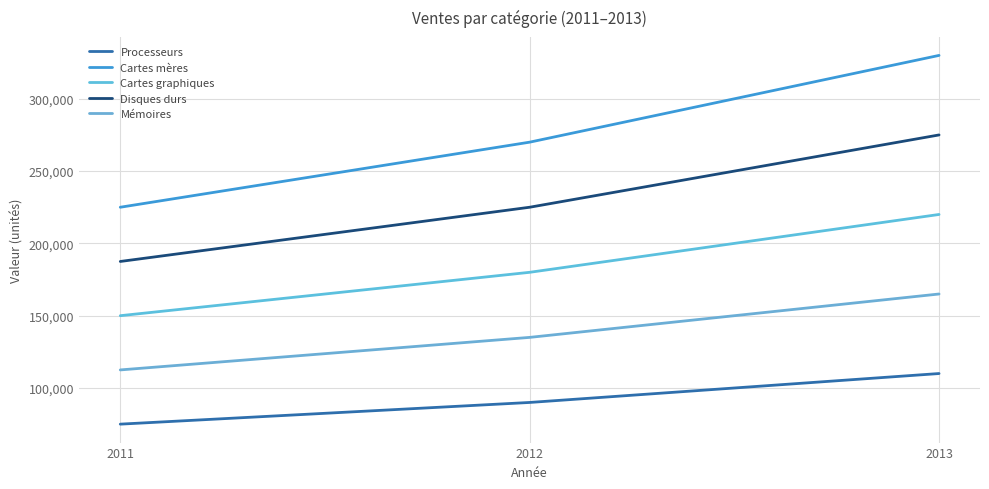

What is the difference between the maximum and minimum values in the Mémoires series?

52500